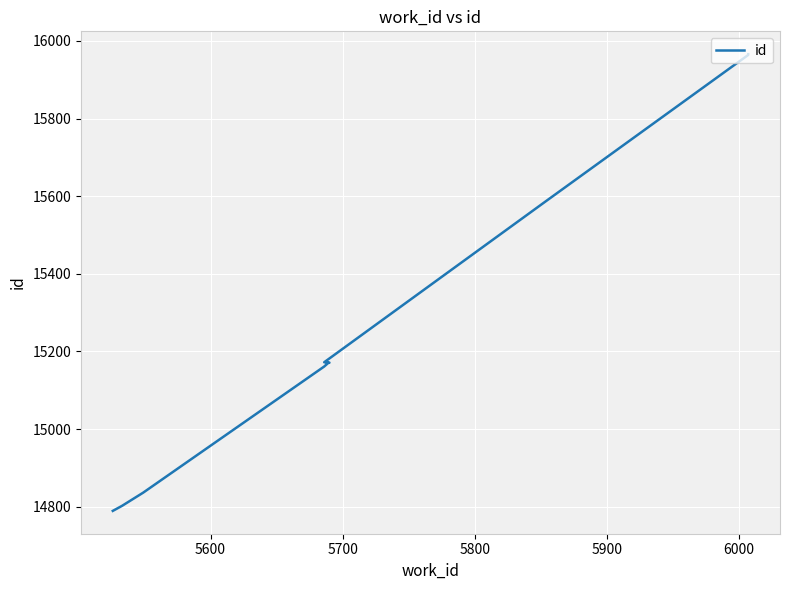

What is the value of the 2nd point from the left?

14802